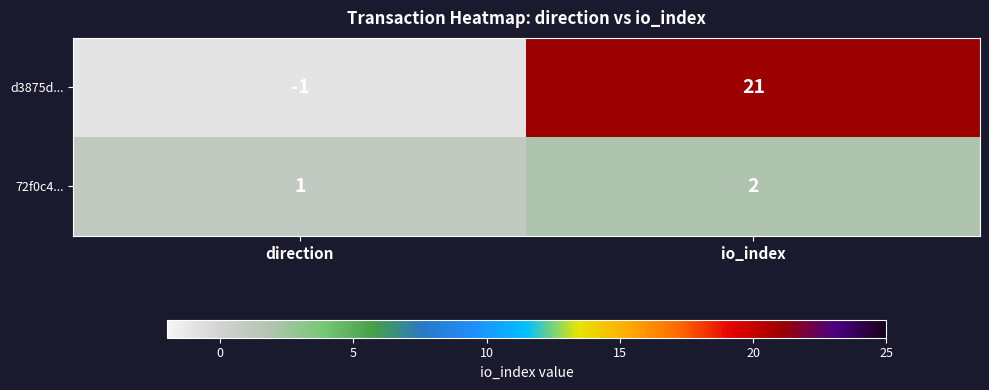

What is the spread (max minus min) of values at io_index?

19